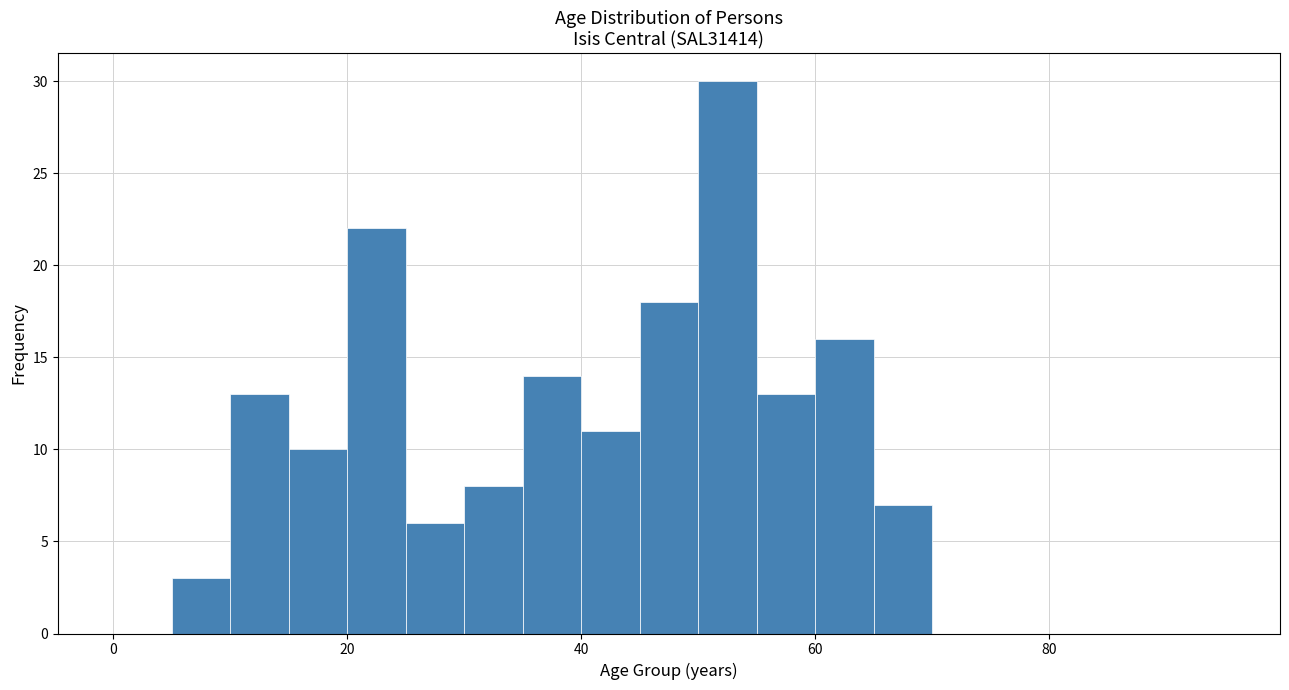

Read against the x-axis, roughly where is the centre of the tallest bar?

52